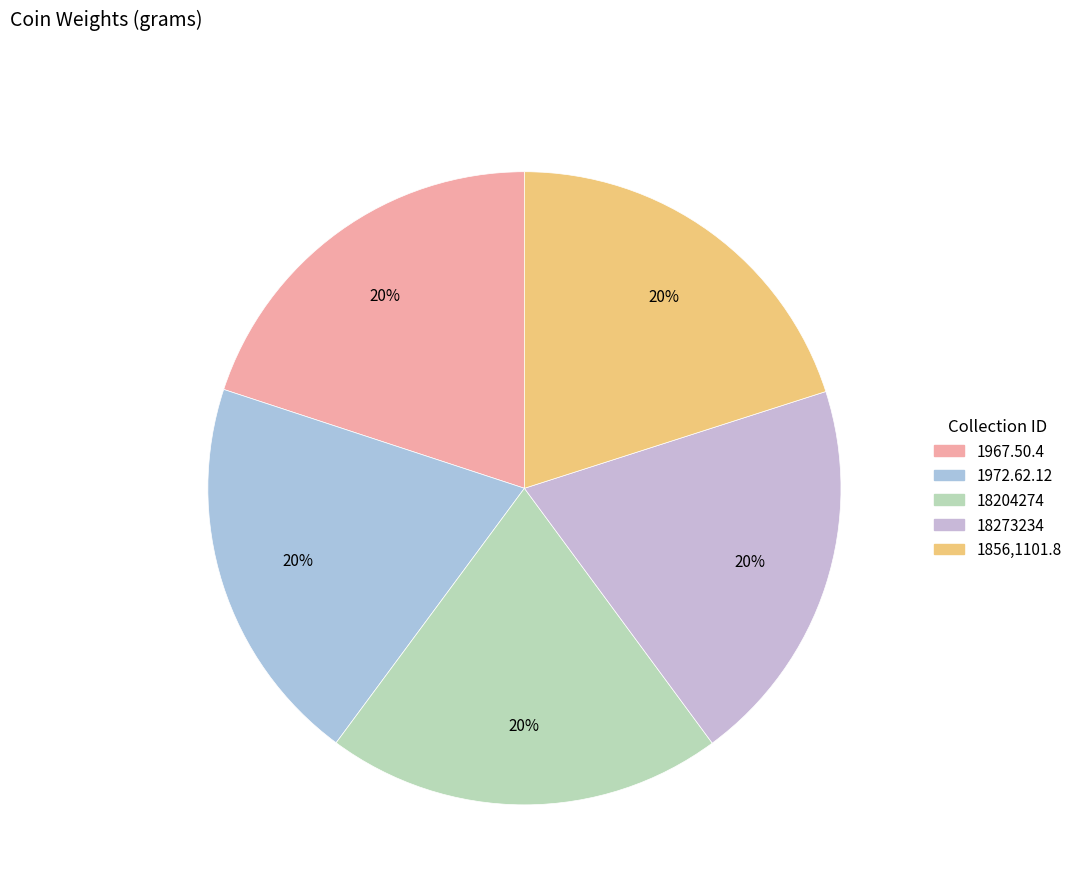

The 18273234 slice represents 20% of the pie. True or false?

True